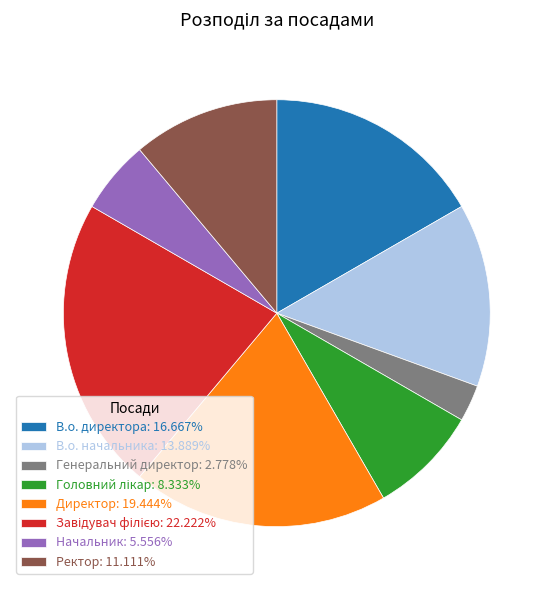

Is the sum of Директор: 19.444% and В.о. директора: 16.667% greater than half?

No